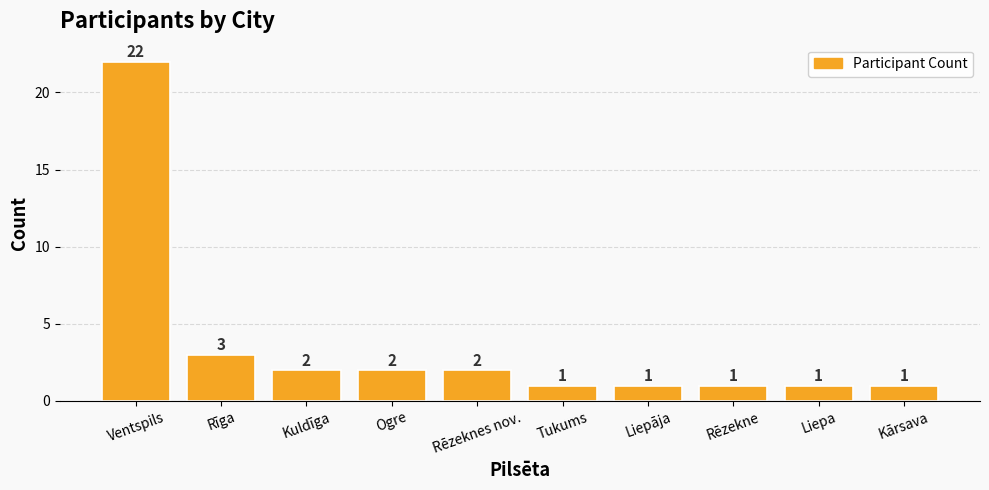

Reading left to right, list all the values displayed in this chart.

22	3	2	2	2	1	1	1	1	1